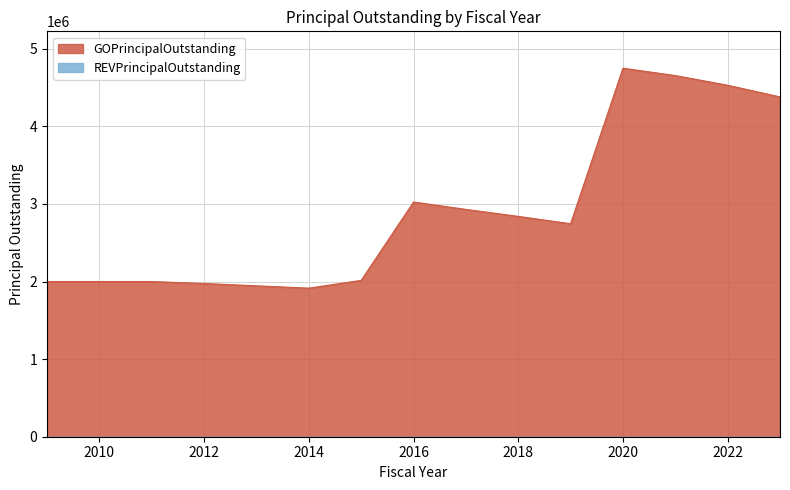

Reading left to right, extract all data points from this chart.

2000000	2000000	2000000	1975000	1945000	1915000	2015000	3025000	2930000	2840000	2745000	4750000	4655000	4530000	4380000